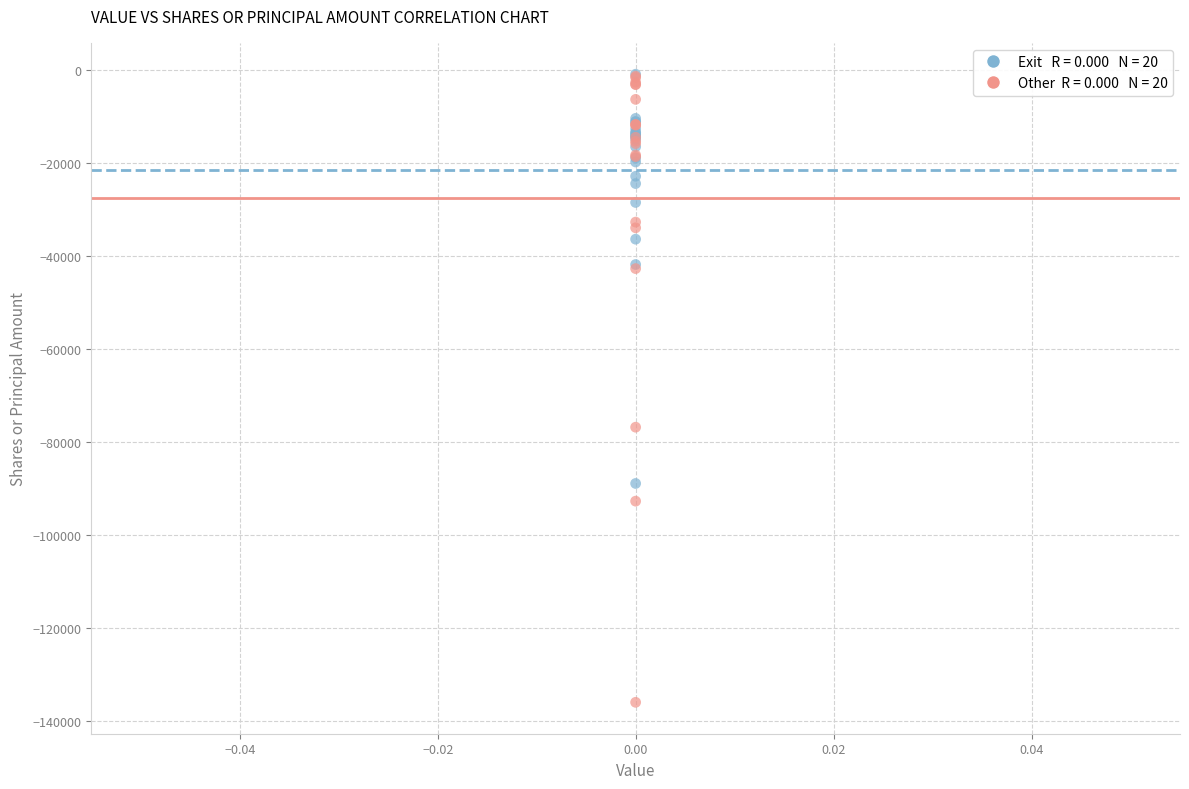

Across all series, what Y value is closest to -68453?

-76814